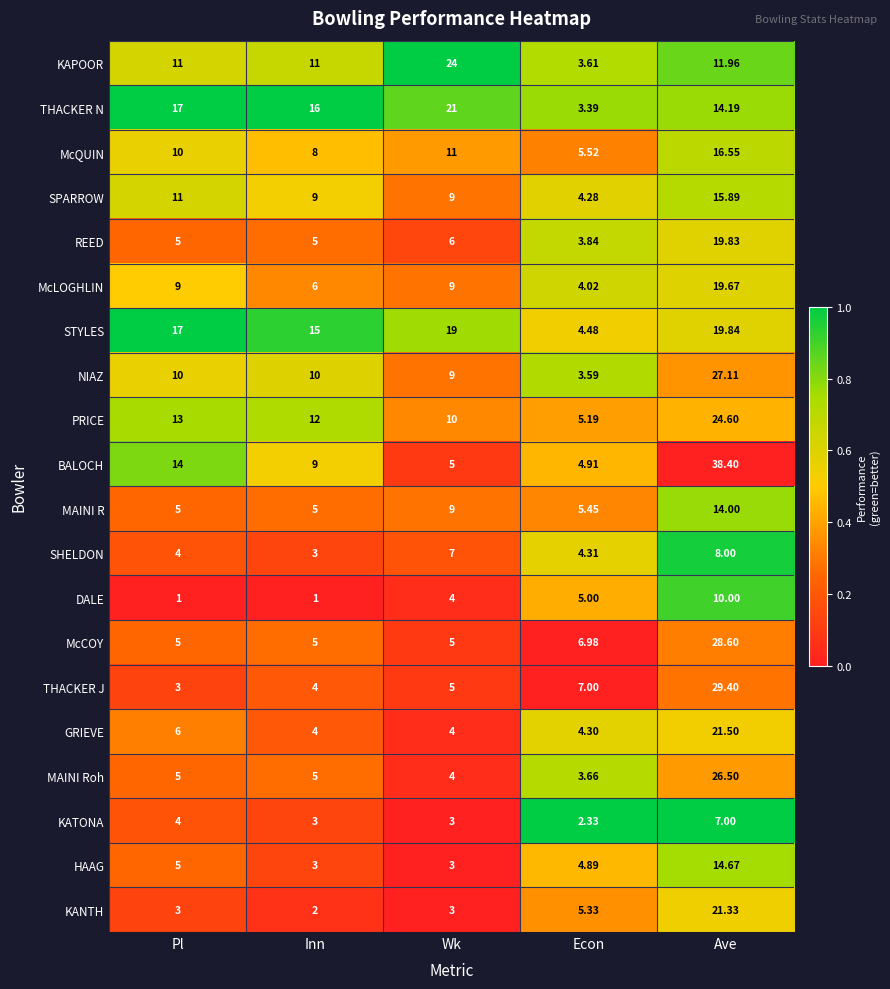

Where does the PRICE series first go above 12?

Pl